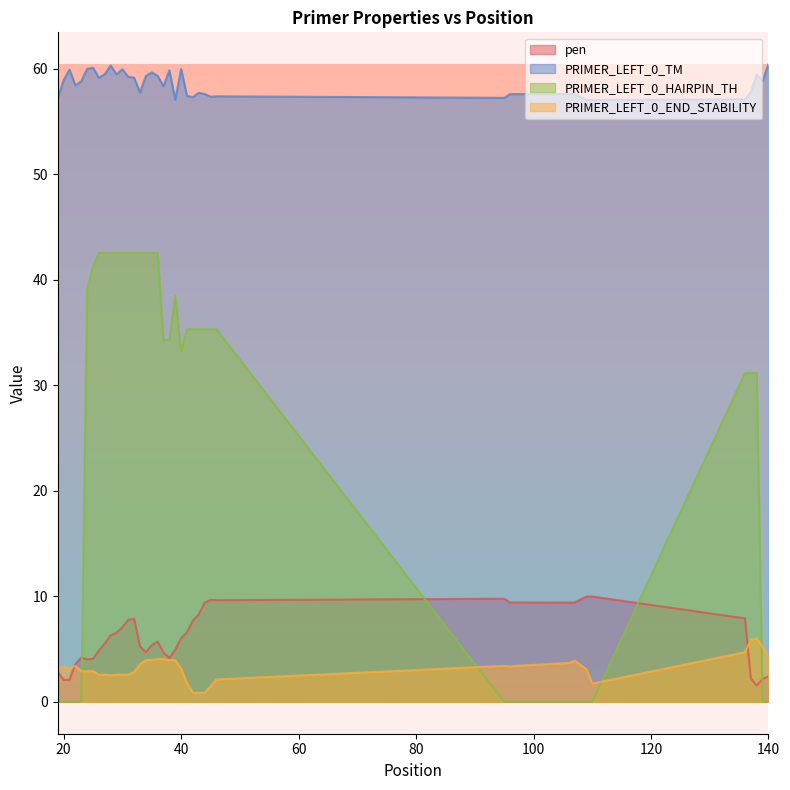

Reading right to left, extract all data points from this chart.

pen: 140=2.4	139=2.2	138=1.5	137=2.2	136=7.9	110=10.0	109=10.0	107=9.4	106=9.4	97=9.4	96=9.4	95=9.8	46=9.6	45=9.7	44=9.4	43=8.3	42=7.7	41=6.6	40=6.0	39=4.9	38=4.2	37=4.7	36=5.7	35=5.4	34=4.7	33=5.3	32=7.9	31=7.8	30=7.1	29=6.5	28=6.3	27=5.5	26=4.9	25=4.1	24=4.0	23=4.2	22=3.6	21=2.1	20=2.1	19=2.8
PRIMER_LEFT_0_TM: 140=60.4	139=58.8	138=59.5	137=57.8	136=57.1	110=57.0	109=57.0	107=57.6	106=57.6	97=57.6	96=57.6	95=57.2	46=57.4	45=57.3	44=57.6	43=57.7	42=57.3	41=57.4	40=60.0	39=57.1	38=59.8	37=58.3	36=59.3	35=59.6	34=59.3	33=57.7	32=59.1	31=59.2	30=59.9	29=59.5	28=60.3	27=59.5	26=59.1	25=60.1	24=60.0	23=58.8	22=58.4	21=59.9	20=58.9	19=57.2
PRIMER_LEFT_0_HAIRPIN_TH: 140=0.0	139=0.0	138=31.1	137=31.1	136=31.1	110=0.0	109=0.0	107=0.0	106=0.0	97=0.0	96=0.0	95=0.0	46=35.3	45=35.3	44=35.3	43=35.3	42=35.3	41=35.3	40=33.2	39=38.5	38=34.3	37=34.3	36=42.5	35=42.5	34=42.5	33=42.5	32=42.5	31=42.5	30=42.5	29=42.5	28=42.5	27=42.5	26=42.5	25=41.3	24=39.1	23=0.0	22=0.0	21=0.0	20=0.0	19=0.0
PRIMER_LEFT_0_END_STABILITY: 140=4.3	139=5.2	138=6.0	137=5.9	136=4.7	110=1.7	109=3.1	107=3.9	106=3.7	97=3.4	96=3.4	95=3.4	46=2.1	45=1.5	44=0.9	43=0.9	42=0.9	41=1.8	40=3.1	39=4.0	38=4.0	37=4.1	36=4.1	35=4.0	34=4.0	33=3.6	32=2.8	31=2.6	30=2.6	29=2.6	28=2.5	27=2.6	26=2.6	25=2.9	24=2.9	23=2.9	22=3.4	21=3.2	20=3.3	19=3.2